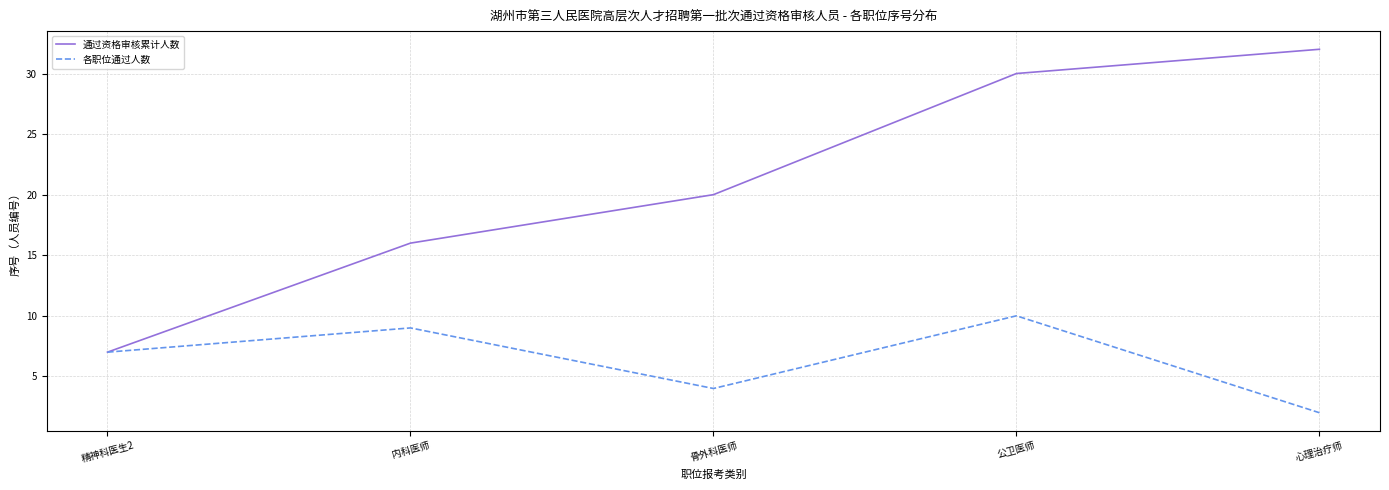

At which label does 通过资格审核累计人数 reach its peak?

心理治疗师